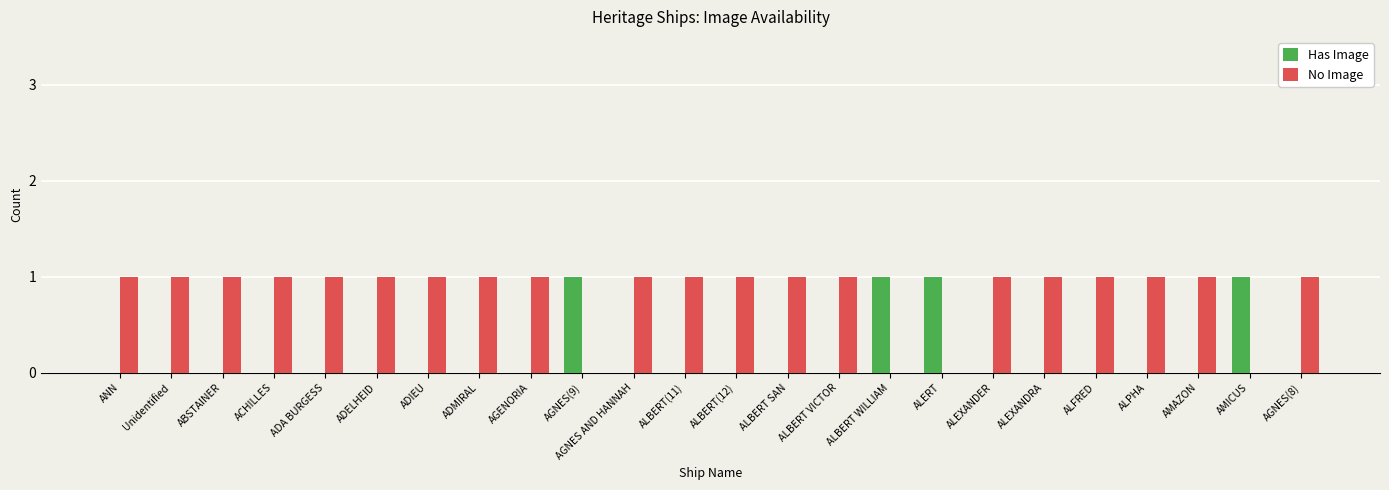

The Has Image series shows 0 at ADMIRAL. True or false?

True